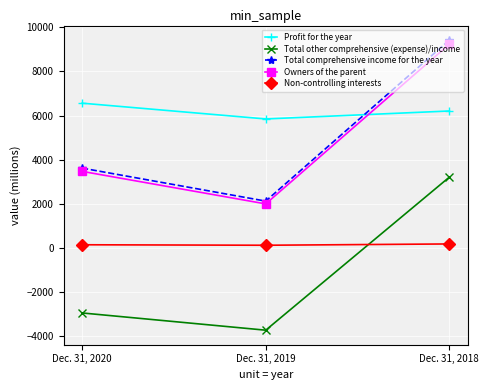

Which category has the lowest value in the Owners of the parent series?

Dec. 31, 2019